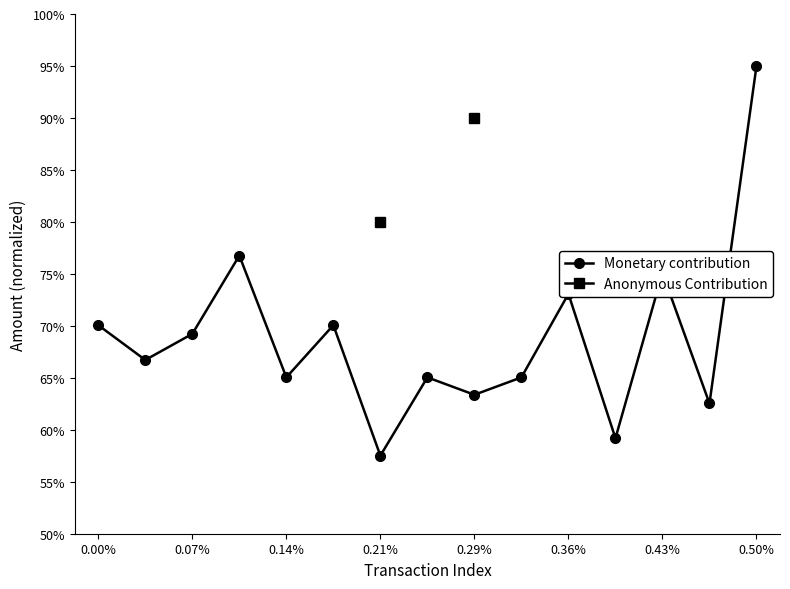

How many interior local peaks does the Monetary contribution series have?

5